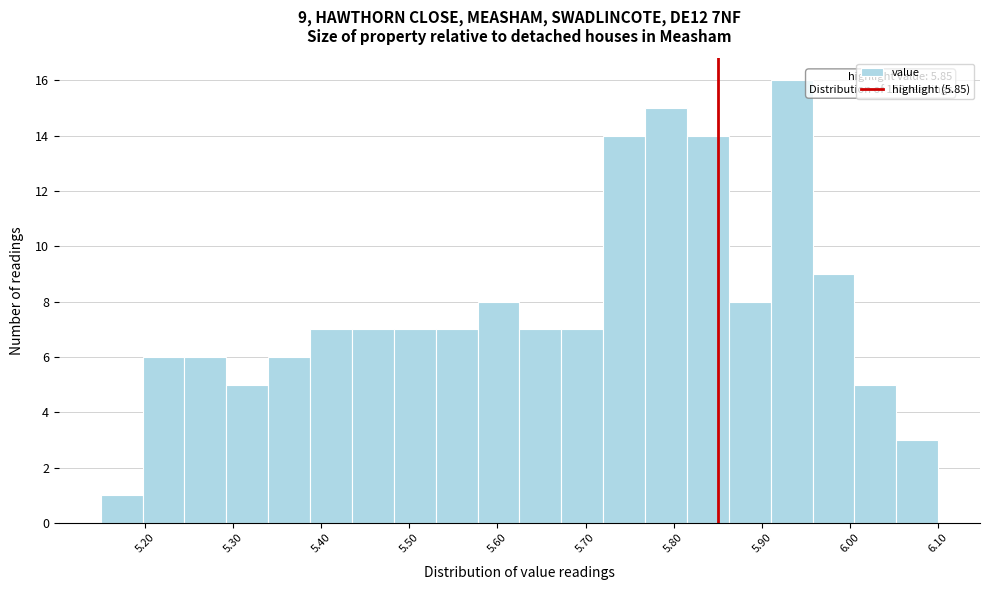

Over which range of the x-axis is the bar tallest?

5.91 to 5.96